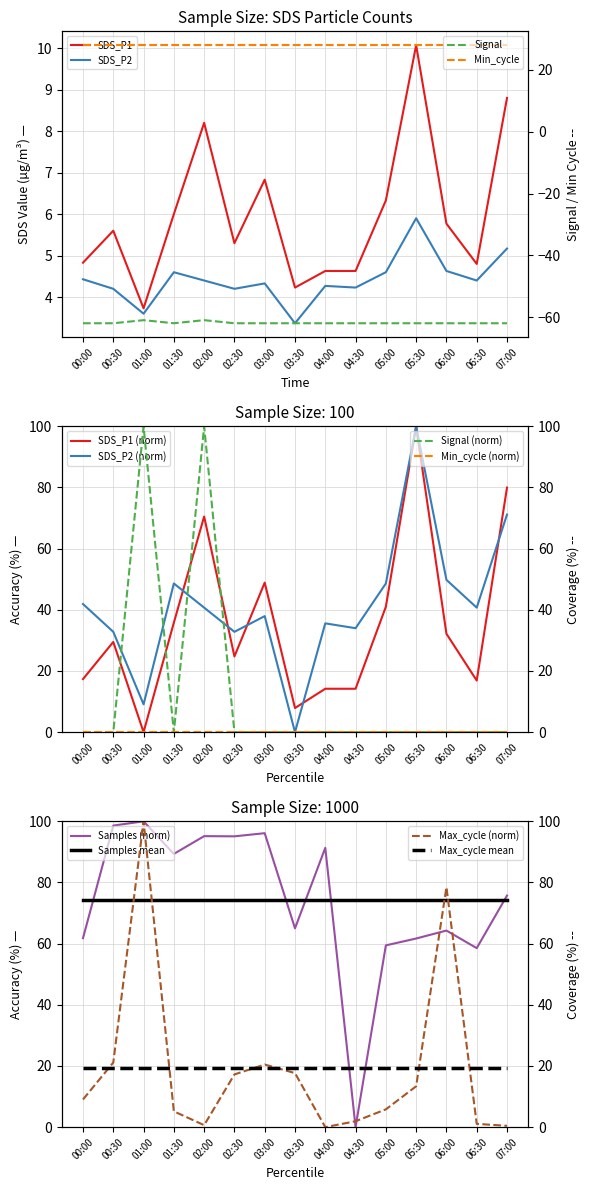

What is the sum of all SDS_P2 values?

66.3